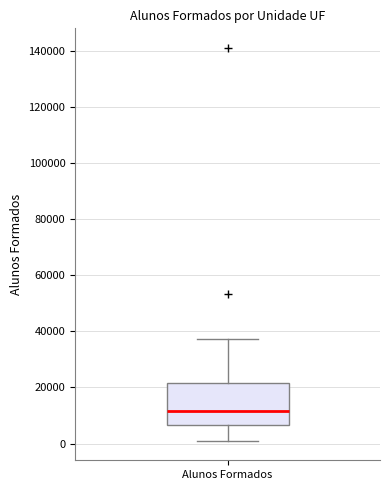

Transcribe this box plot: give where the median line is, the range the box spans, and where the two whiskers end, as read against the y-axis. The values are not printed on the chart, so give them approximately, as read against the axis.

median 12000, box 6000 to 22000, whiskers 2000 to 38000